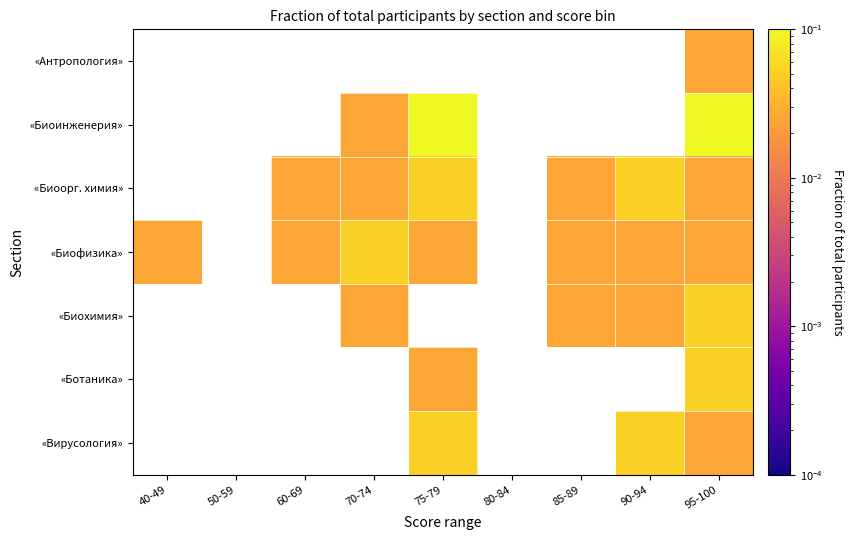

What is the total value across all series at 95-100?

0.3